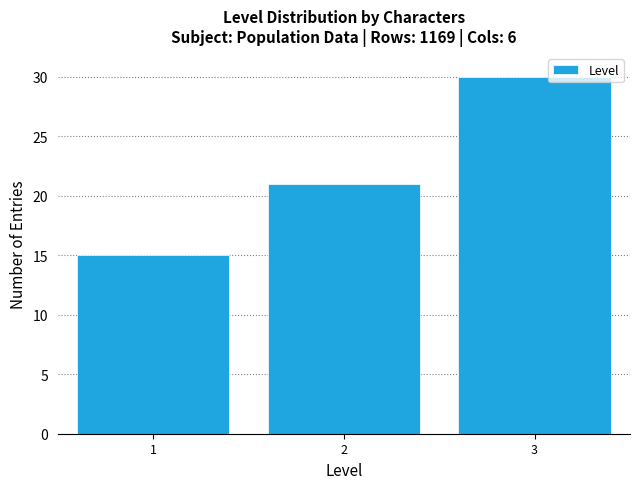

Reading left to right, what are all the values shown in this chart?

15	21	30